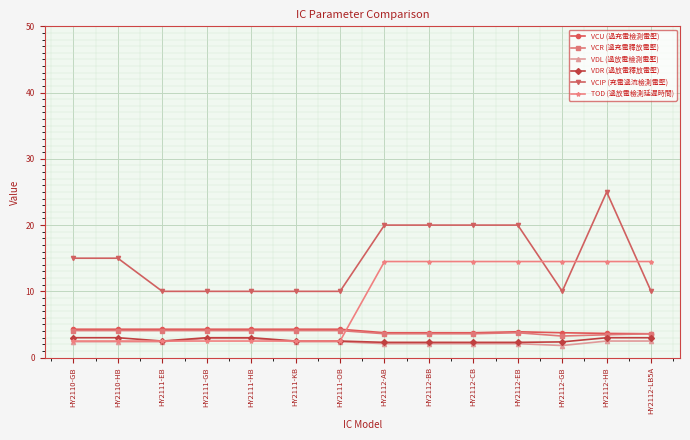

True or false: VCIP (充電過流檢測電壓) and VCU (過充電檢測電壓) cross at least once.

False